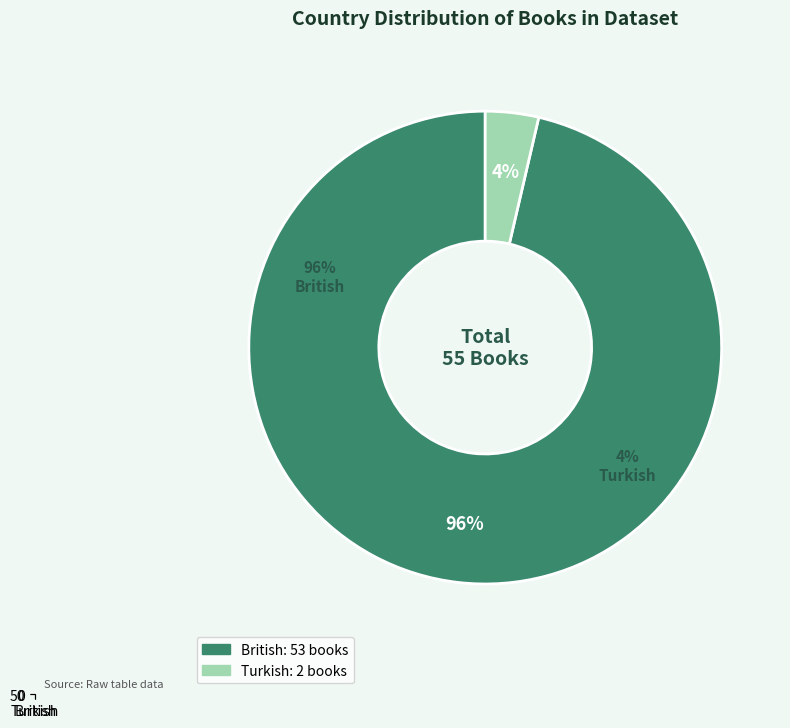

Do Turkish and British together represent more than half of the pie?

Yes